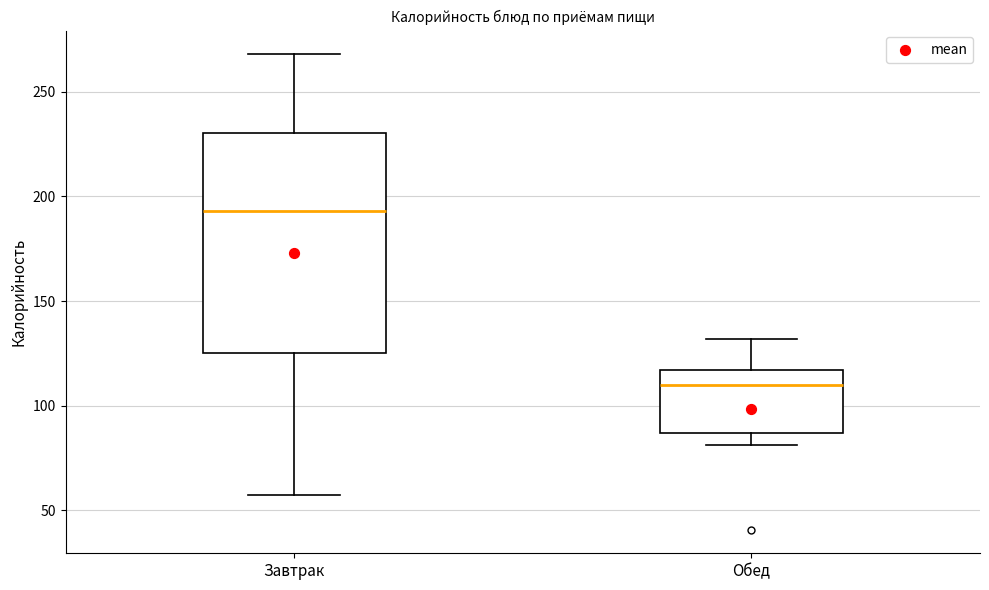

Which box is the tallest, from its lower edge to its upper edge?

Завтрак